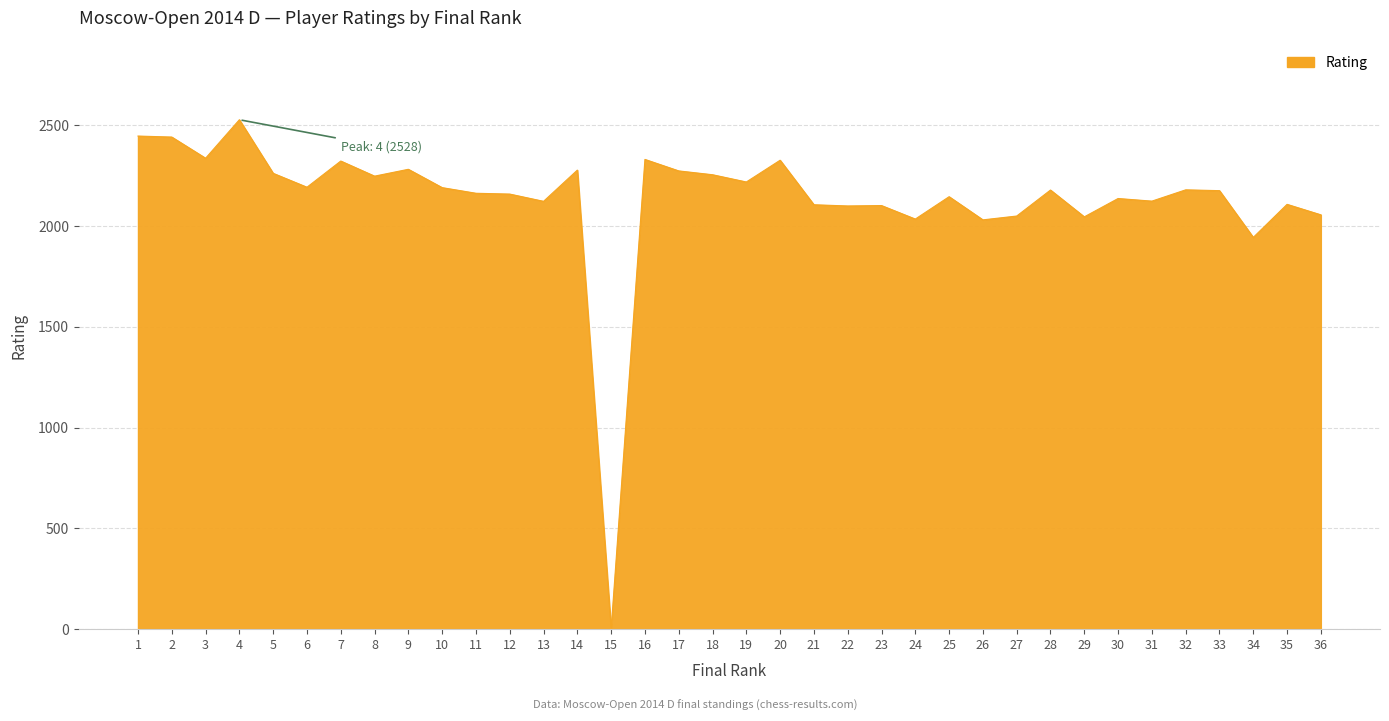

What is the change in value from 6 to 13?

-70